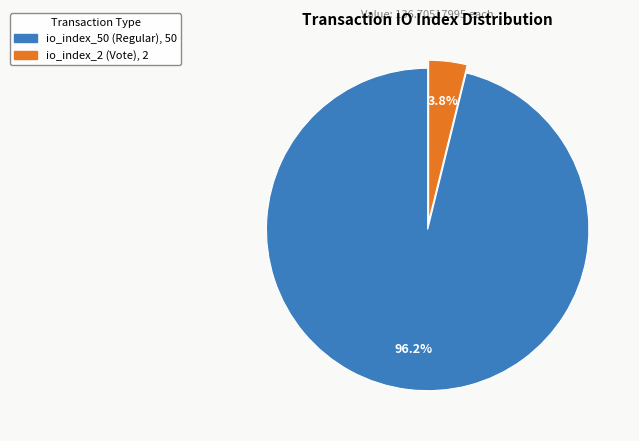

To the nearest percent, what is the average slice percentage?

50%